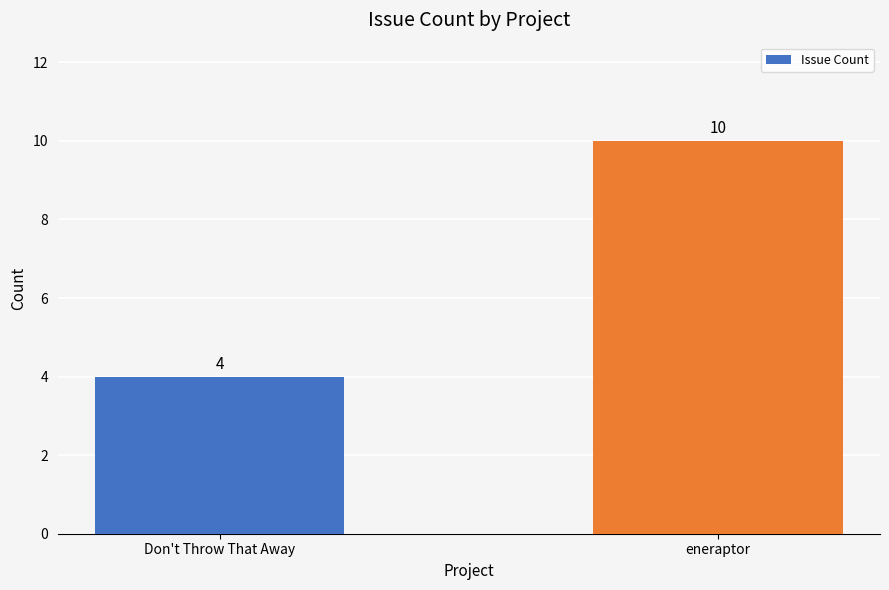

Reading right to left, list all the values displayed in this chart.

10	4